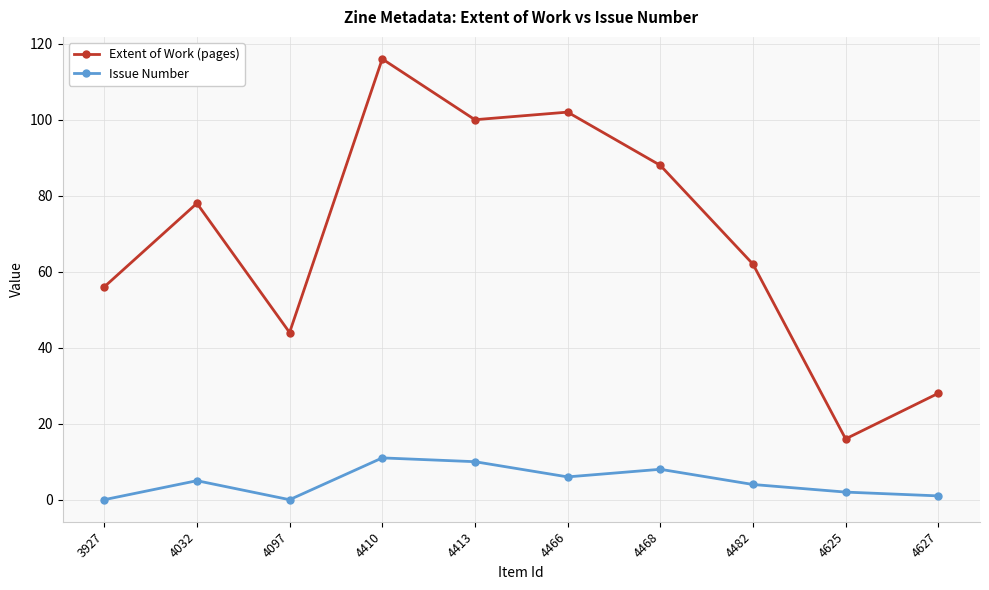

List the series in order of their peak value, lowest first.

Issue Number, Extent of Work (pages)